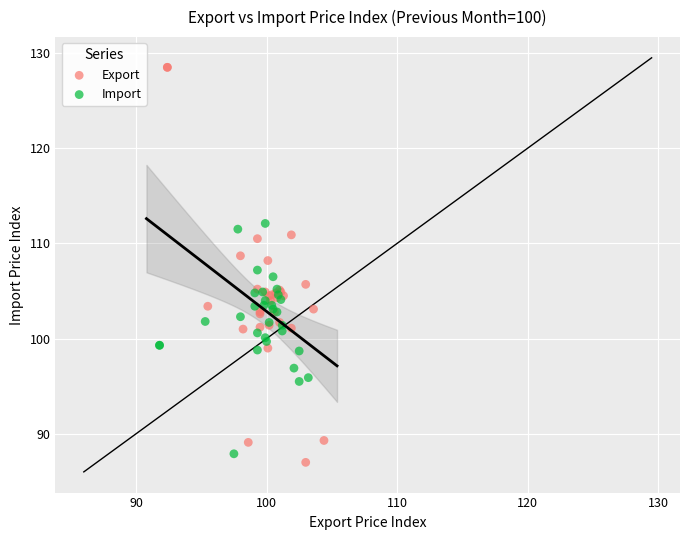

Which series reaches the maximum Y coordinate?

Export